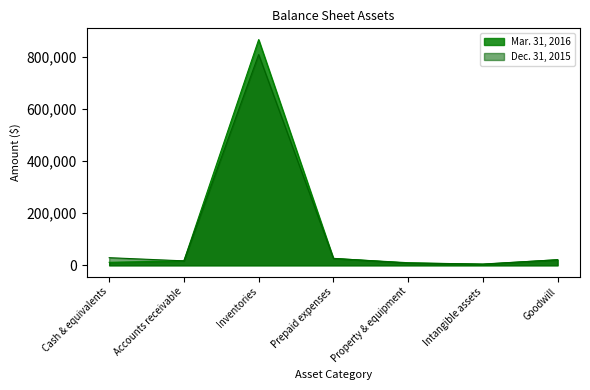

At which category is the sum across all series the highest?

Inventories